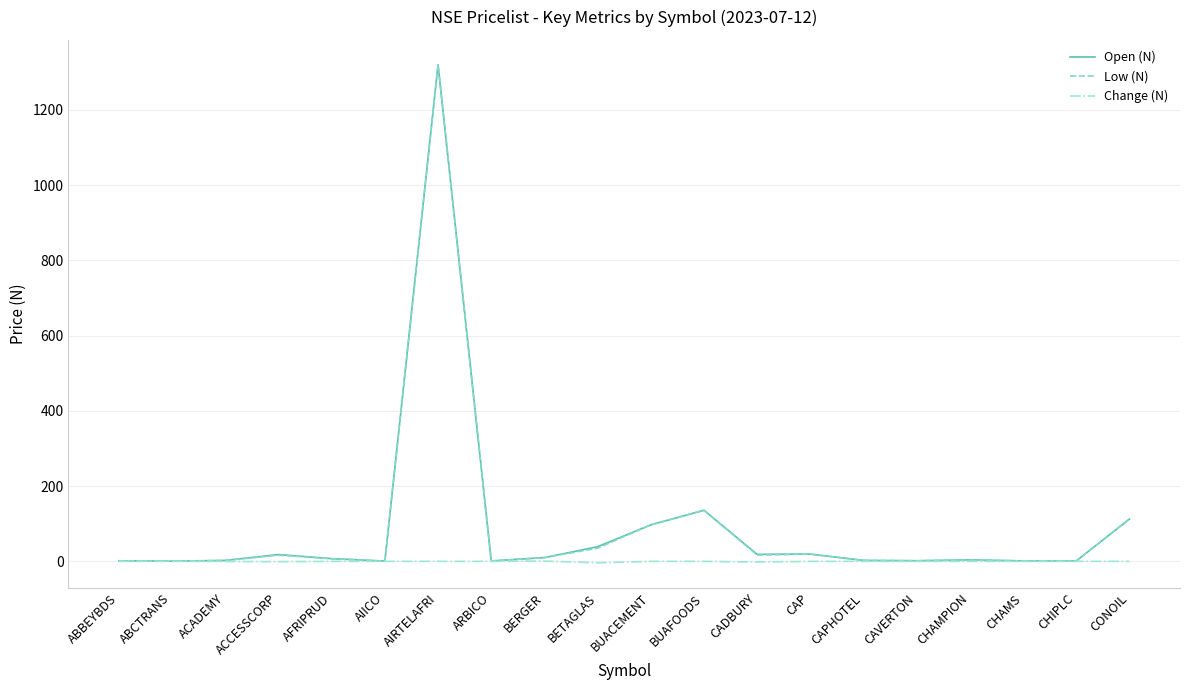

Is the value of Change (N) at ACADEMY greater than the value of Low (N) at BETAGLAS?

No